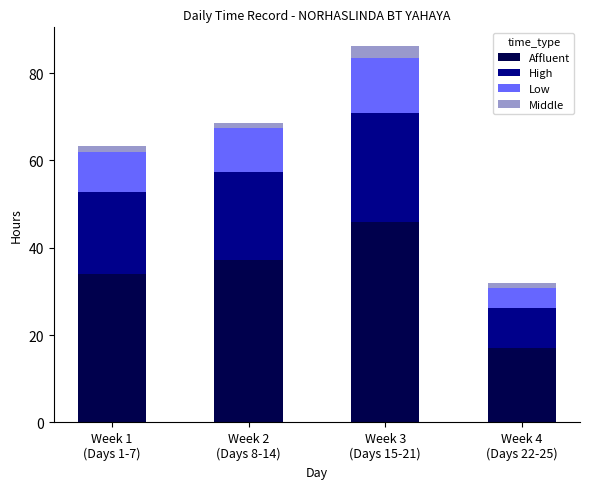

How many values in the Affluent series exceed 37?

2